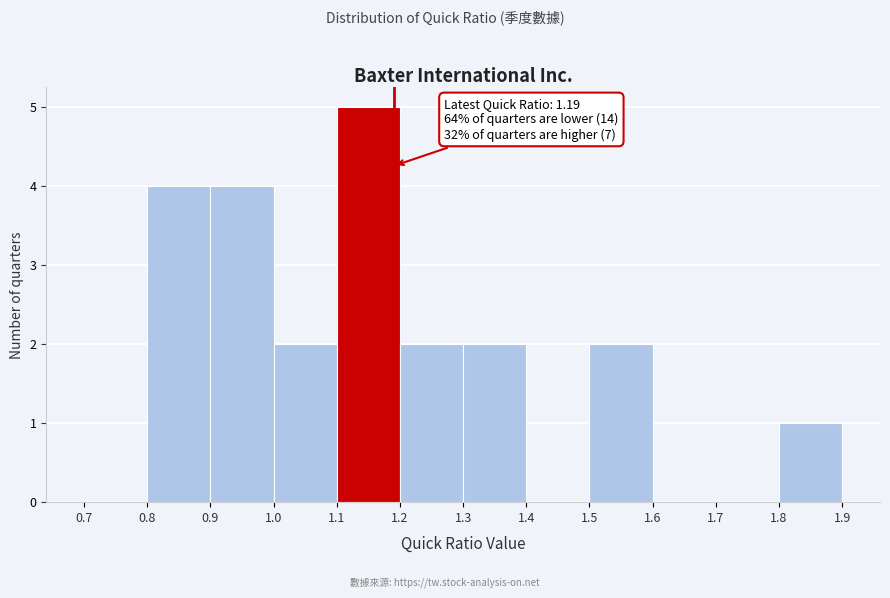

Which range on the x-axis has the tallest bar?

1.1 to 1.2